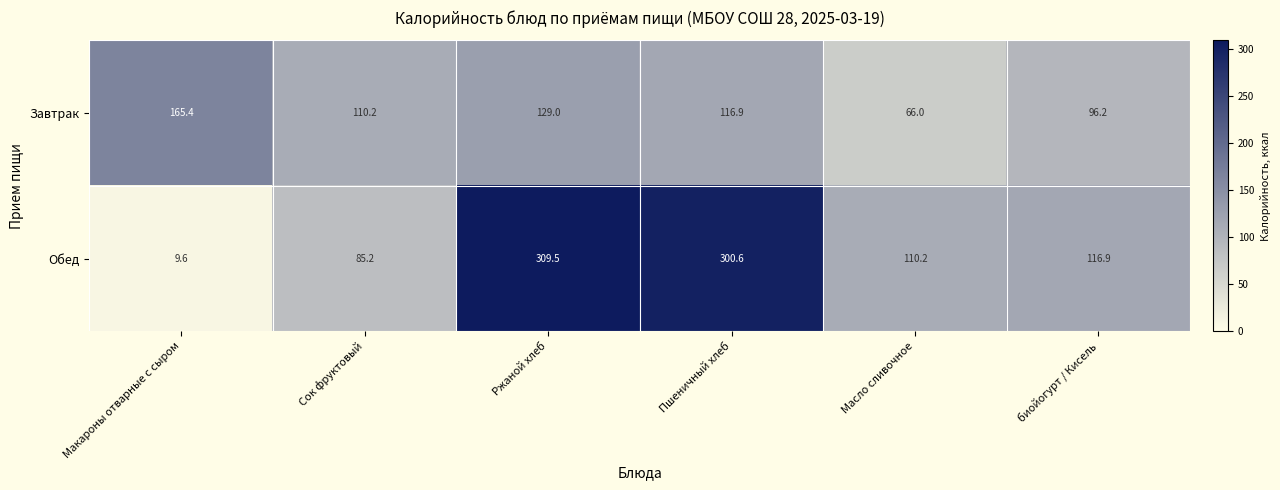

What is the total value across all series at Макароны отварные с сыром?

175.0